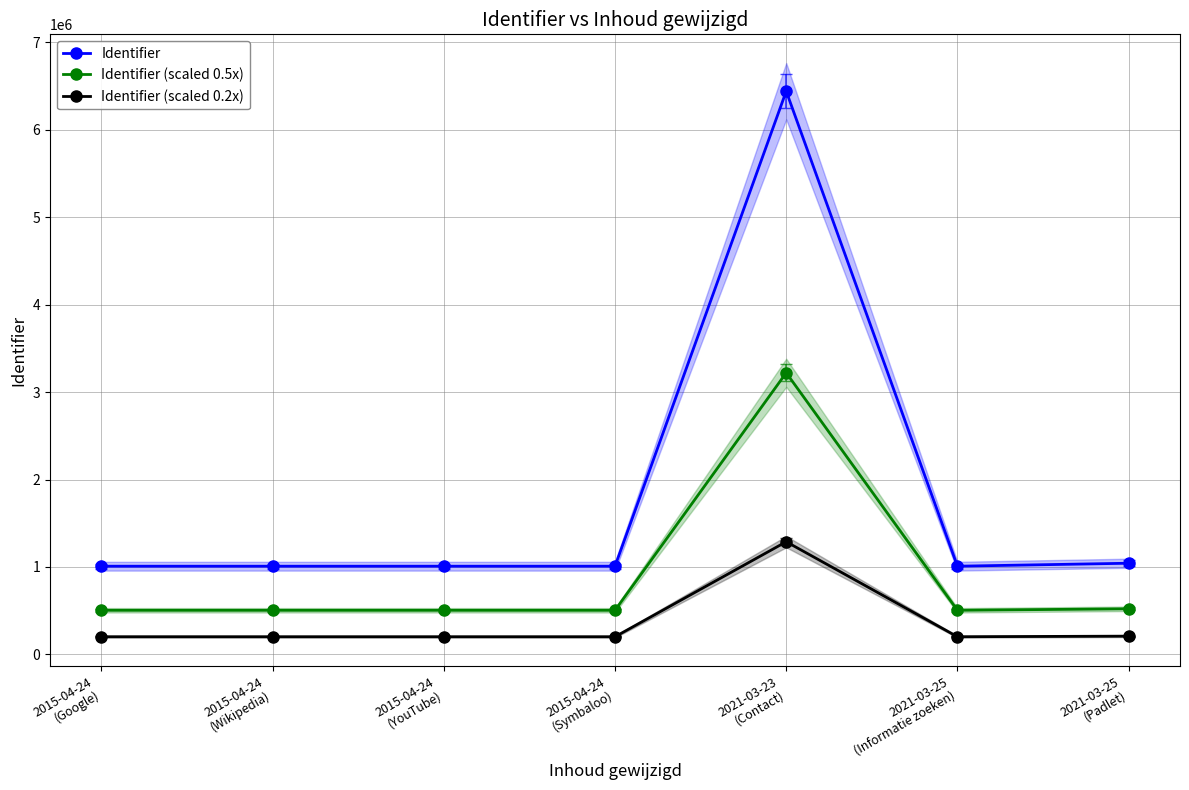

Does the chart have visible grid lines?

Yes